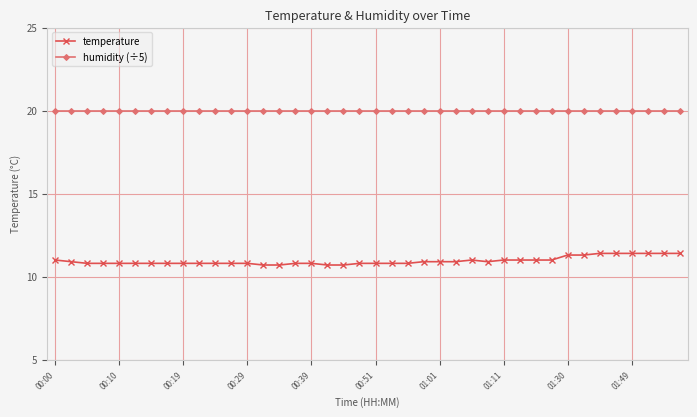

List the series in order of their peak value, lowest first.

temperature, humidity (÷5)